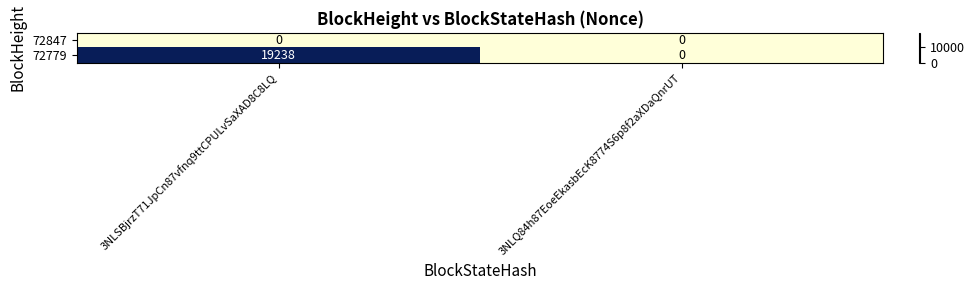

How many distinct data groups are displayed?

2